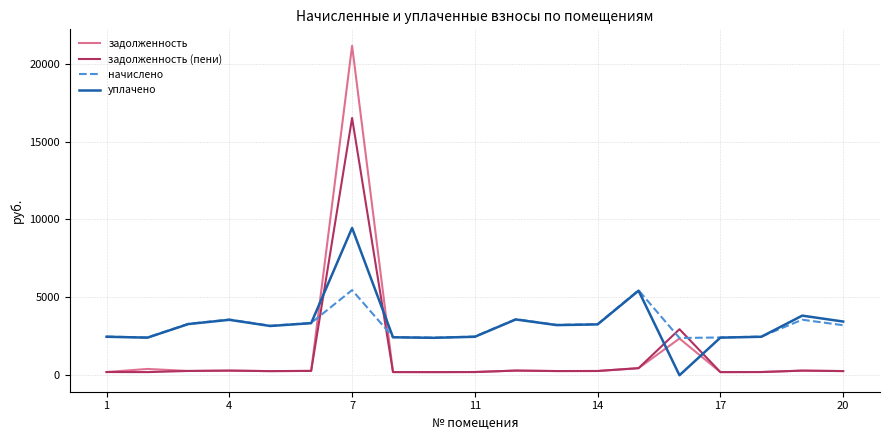

What is the maximum value for задолженность?

21149.0